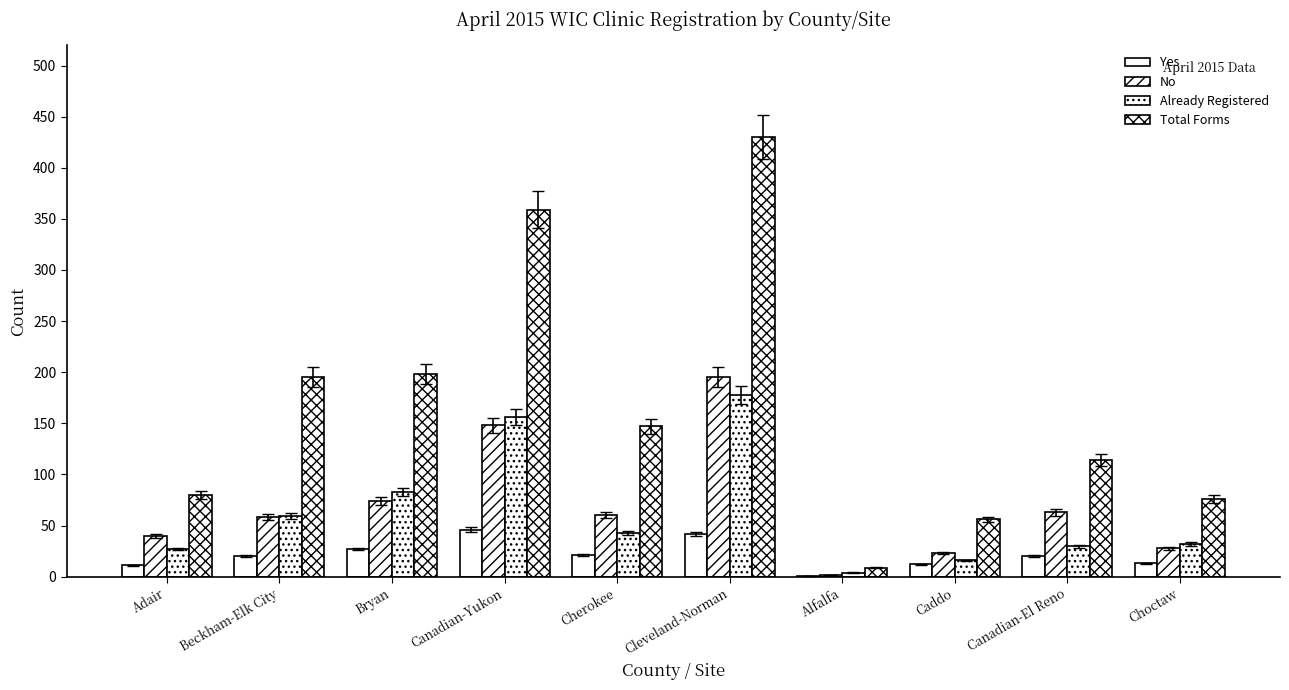

How many groups of bars are there?

10